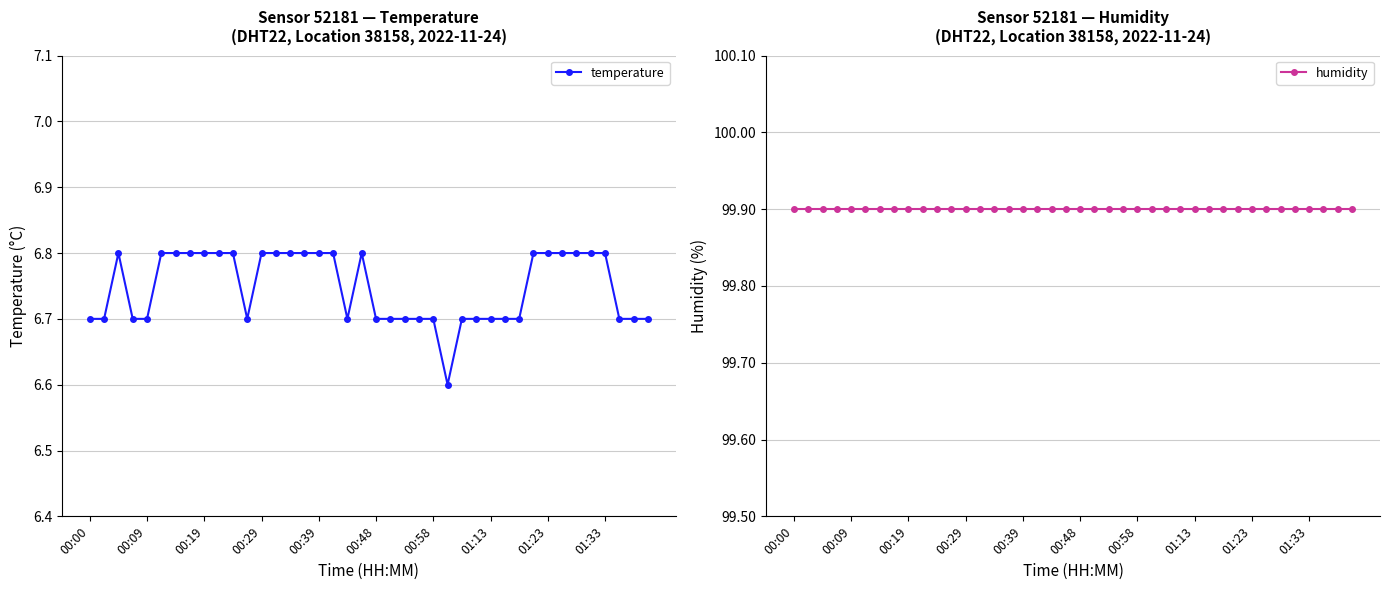

How many data points does each series have?

40